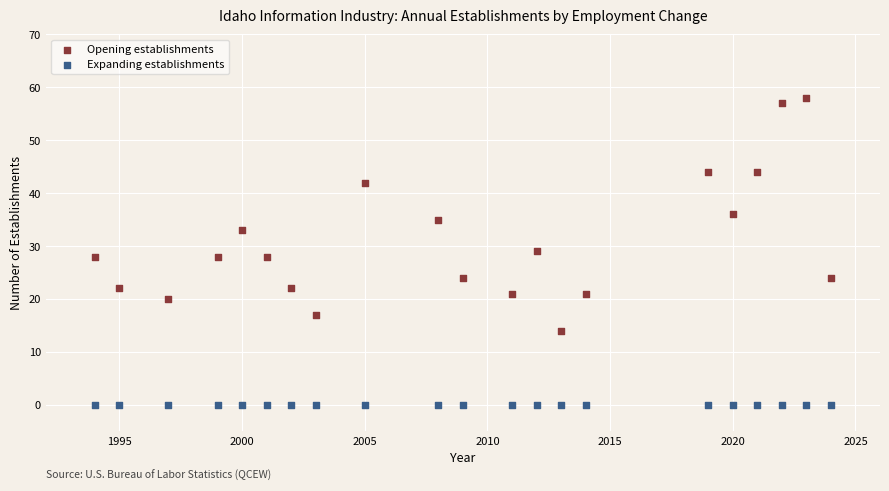

What are all the series names shown in the legend?

Opening establishments, Expanding establishments